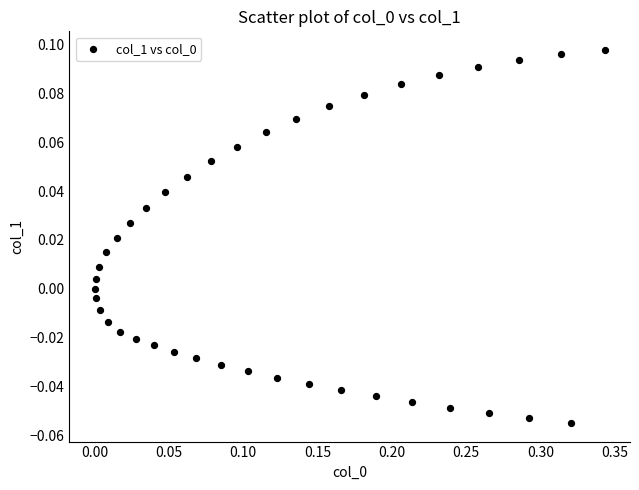

What is the range of X values (max minus min)?

0.3